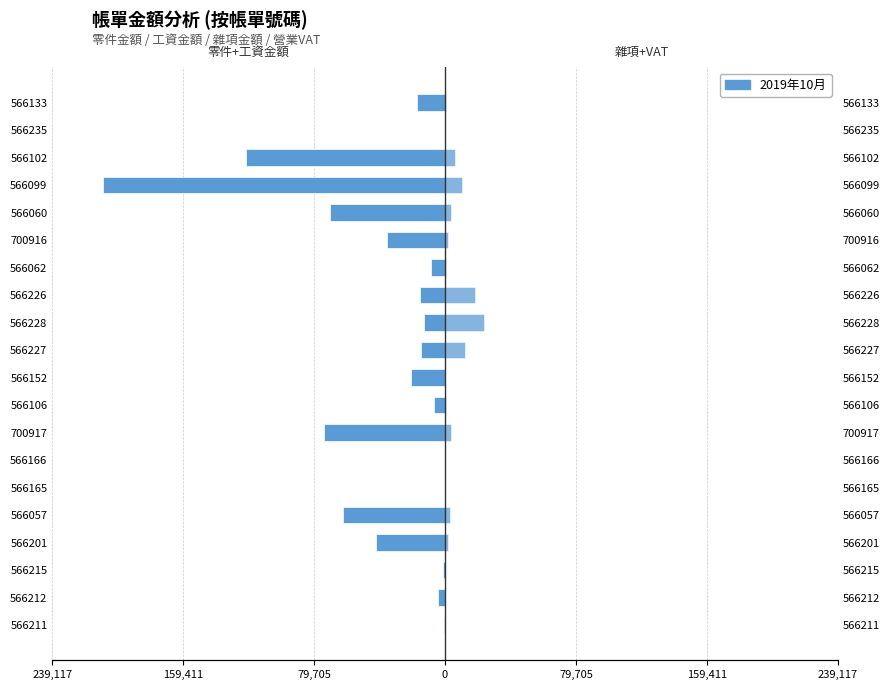

Reading left to right, what are all the values shown in this chart?

零件金額 + 工資金額: -849	-4046	-1143	-41753	-62054	-13	0	-73531	-6973	-20755	-14629	-12502	-15195	-8547	-35056	-69734	-207928	-120902	0	-16985
雜項金額 + 營業VAT: 42	202	57	2088	3103	13	0	3677	349	0	12356	23996	18038	427	1753	3487	10396	6045	0	849